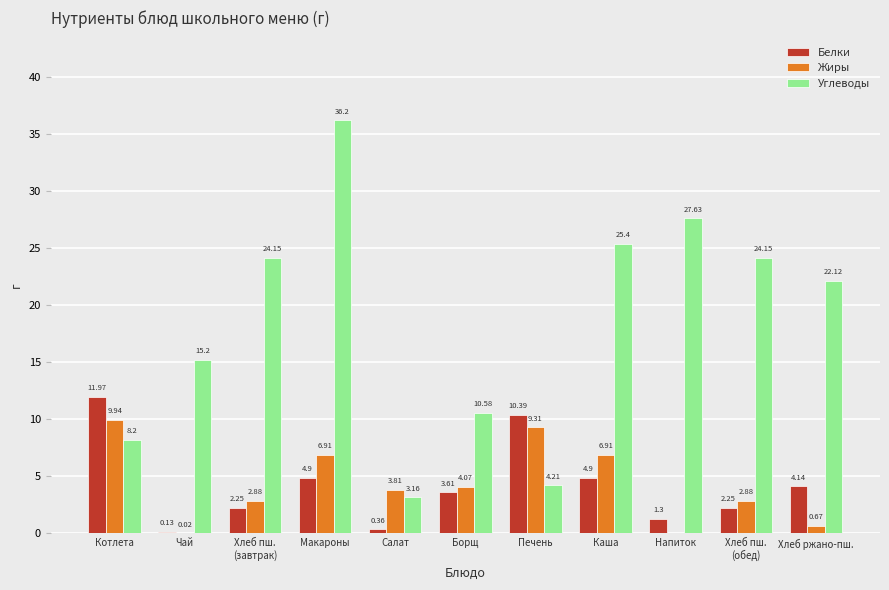

Between Борщ and Печень, which series saw the biggest shift?

Белки